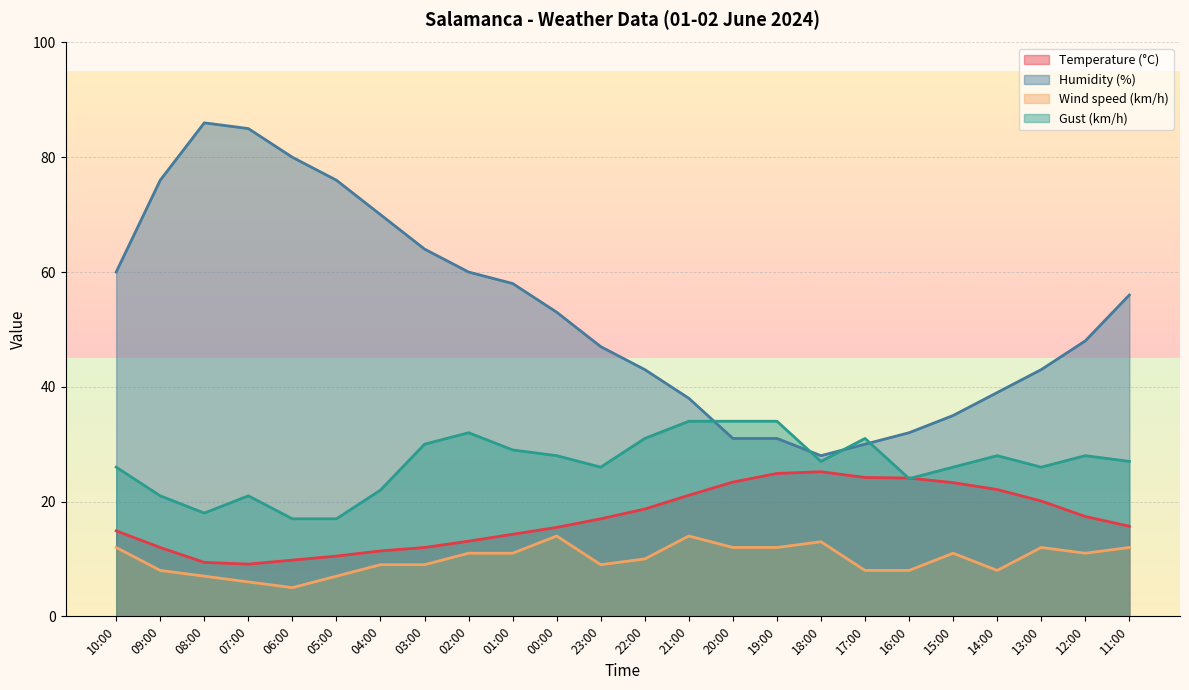

What is the sum of all Gust (km/h) values?

637.0